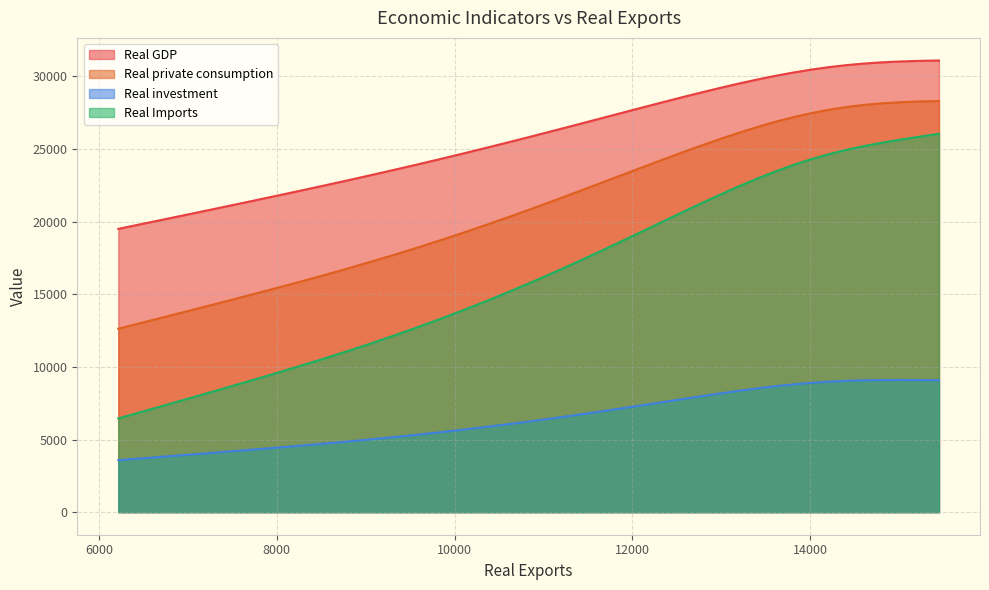

What is the difference between the maximum and minimum values in the Real investment series?

5520.8